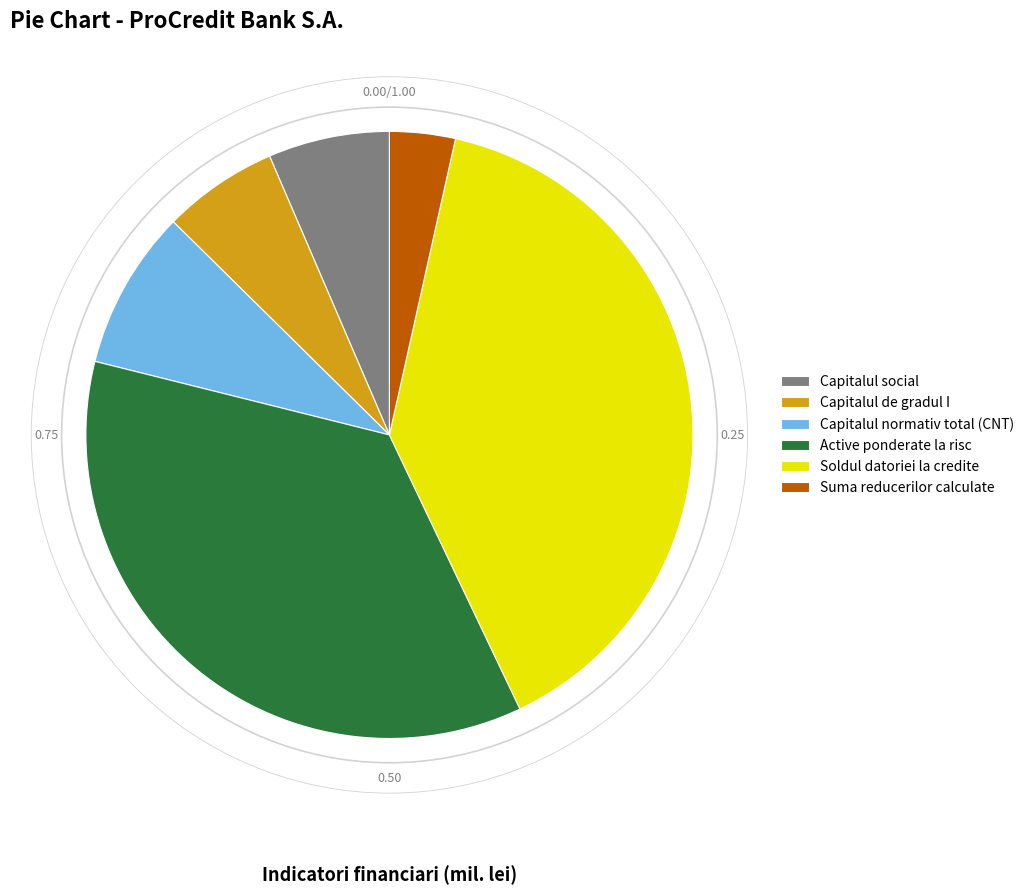

Is Suma reducerilor calculate the majority of the pie?

No